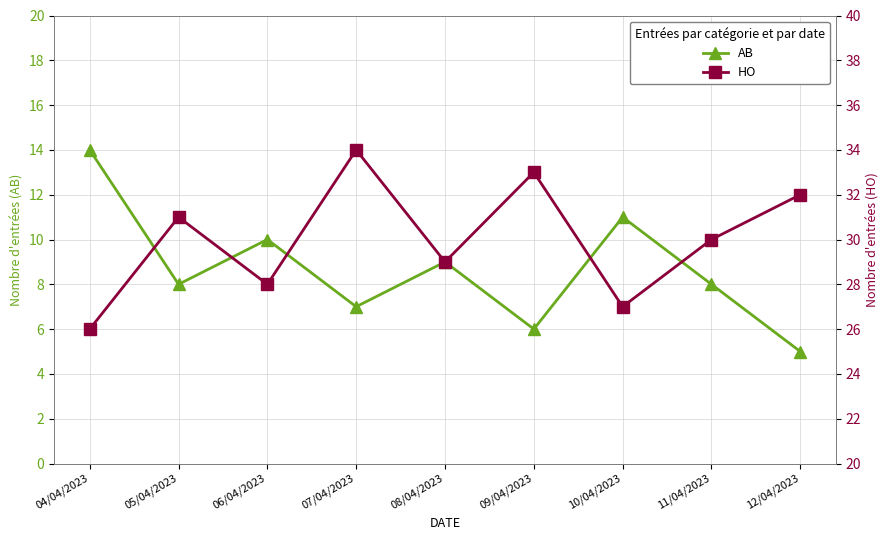

What is the smallest value displayed?

5